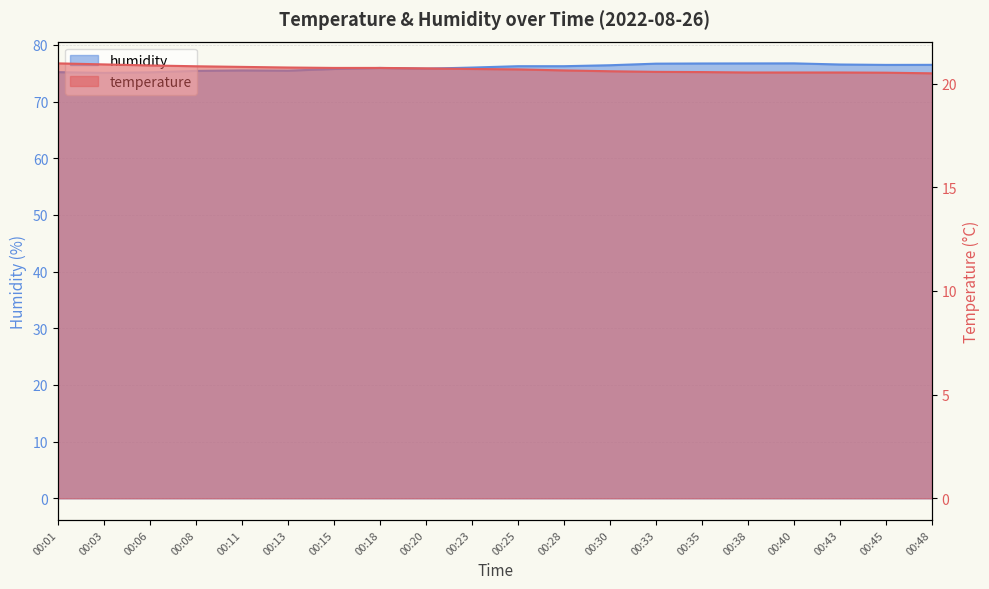

True or false: temperature has a value of 10.1 at 00:03.

False